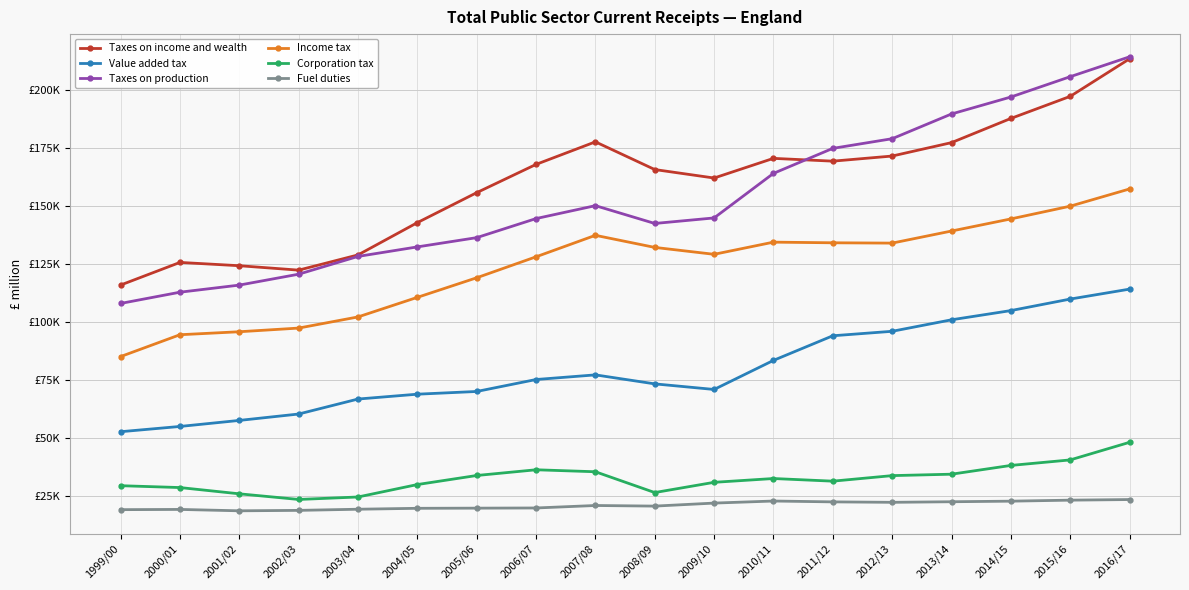

Which label corresponds to the largest value in the chart?

2016/17